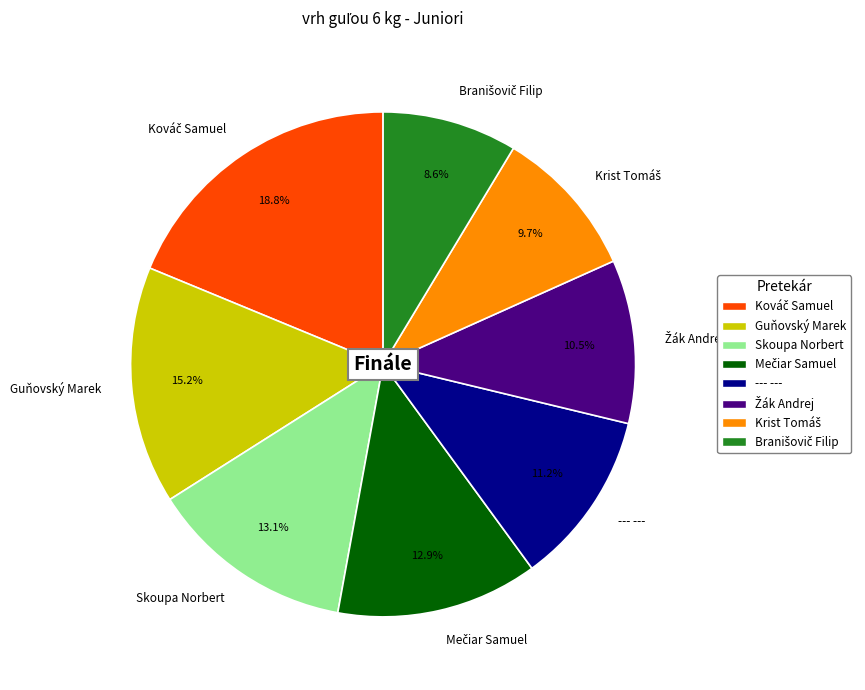

What percentage is NOT represented by --- ---?

88.8%